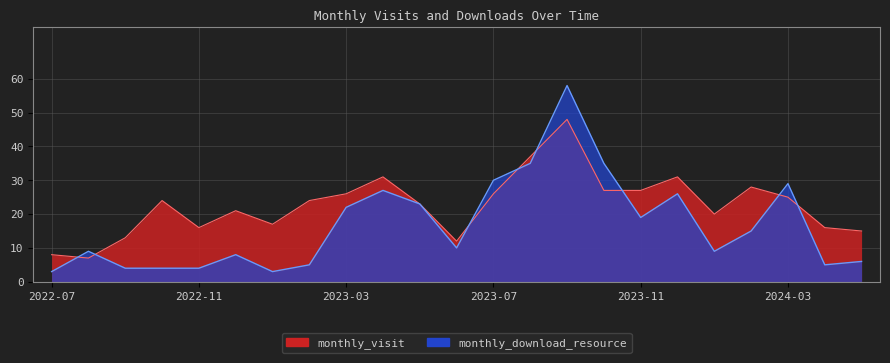

The value of monthly_visit at 2024-04 is 9. True or false?

False